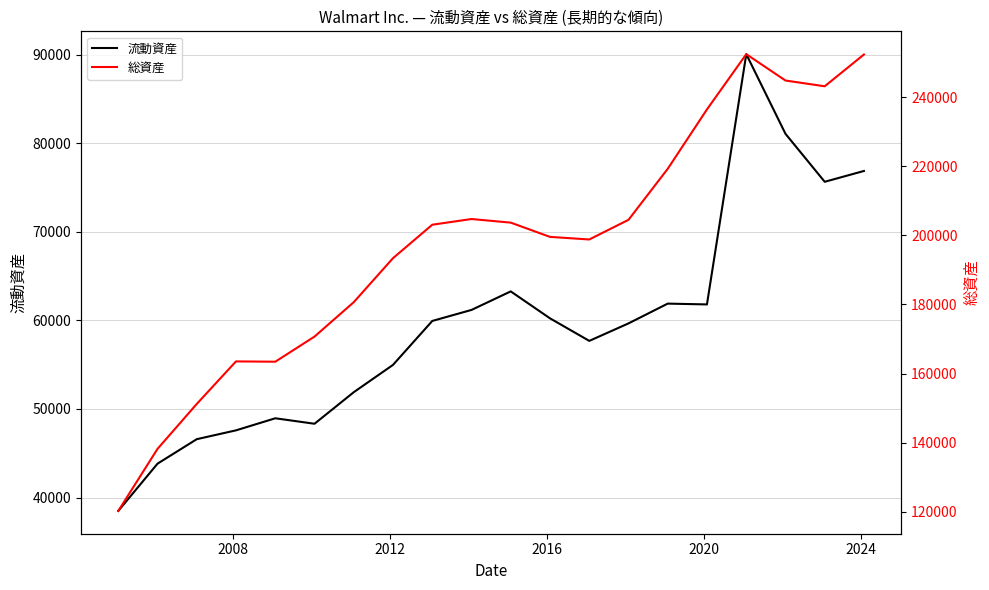

What are all the series names shown in the legend?

流動資産, 総資産